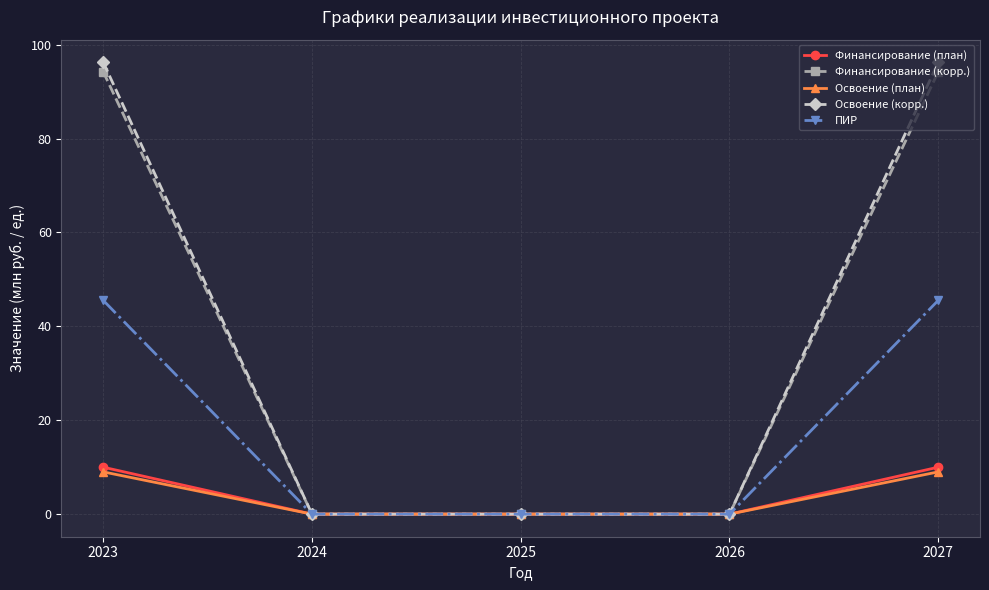

Which series has the widest spread of values?

Освоение (корр.)